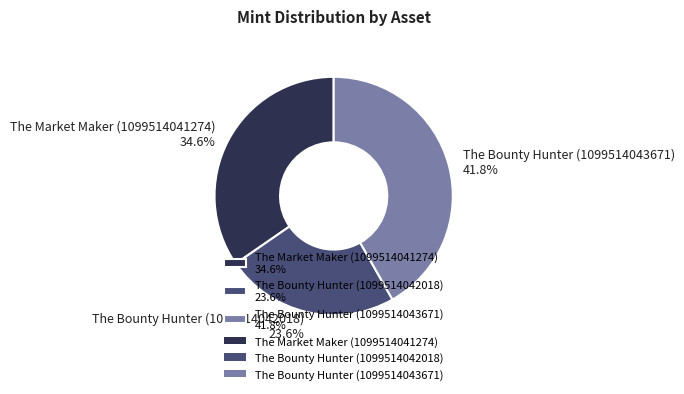

How many slices are in this pie chart?

3